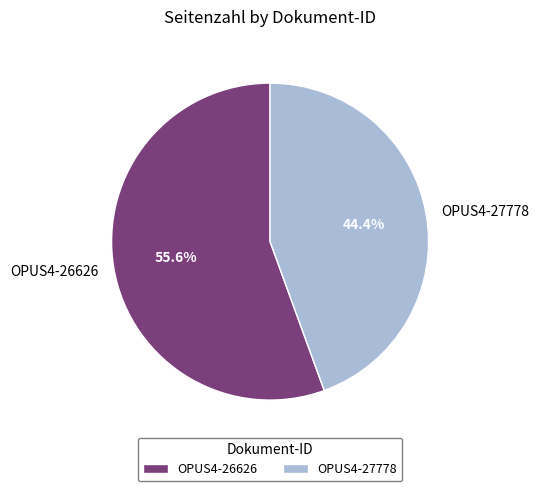

What portion of the pie excludes OPUS4-26626?

44.4%